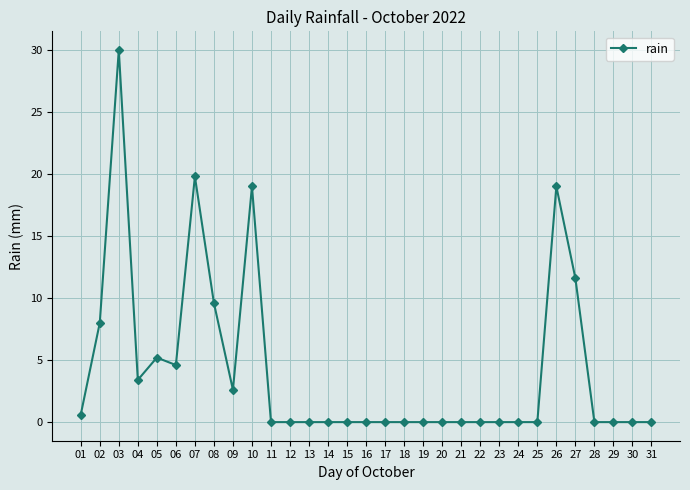

True or false: the data has more than 2 interior local peaks.

True